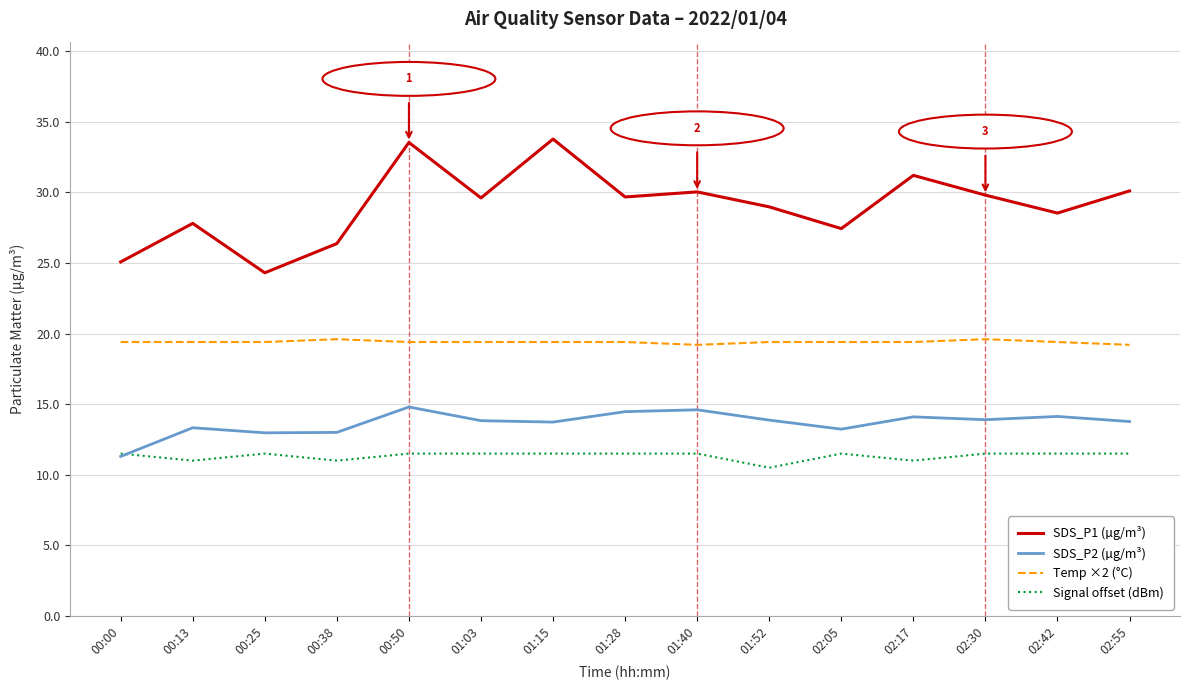

Between 00:00 and 01:28, which series saw the biggest shift?

SDS_P1 (µg/m³)